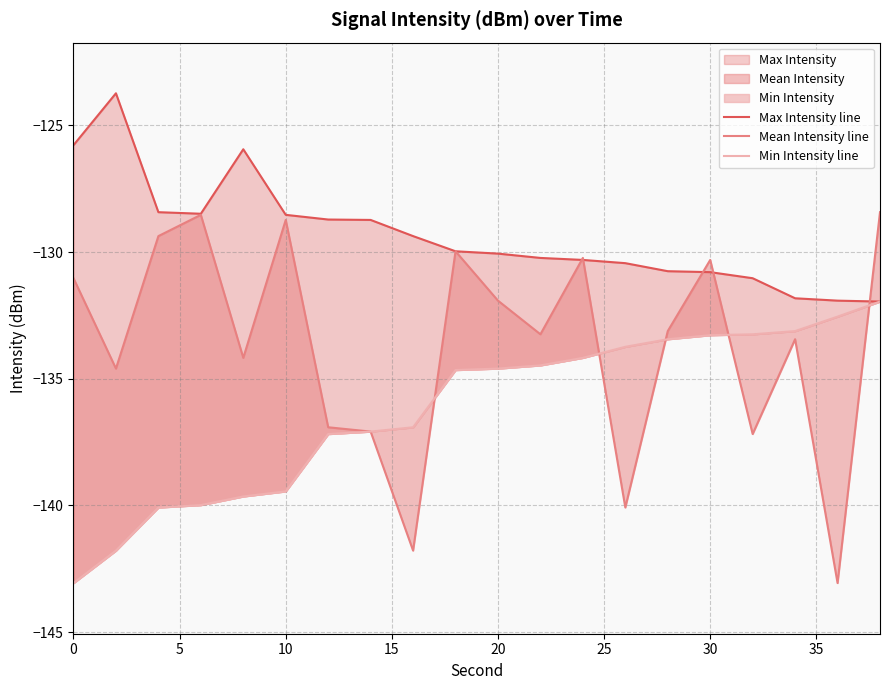

What is the difference between the maximum and second lowest values in the Min Intensity line series?

9.8